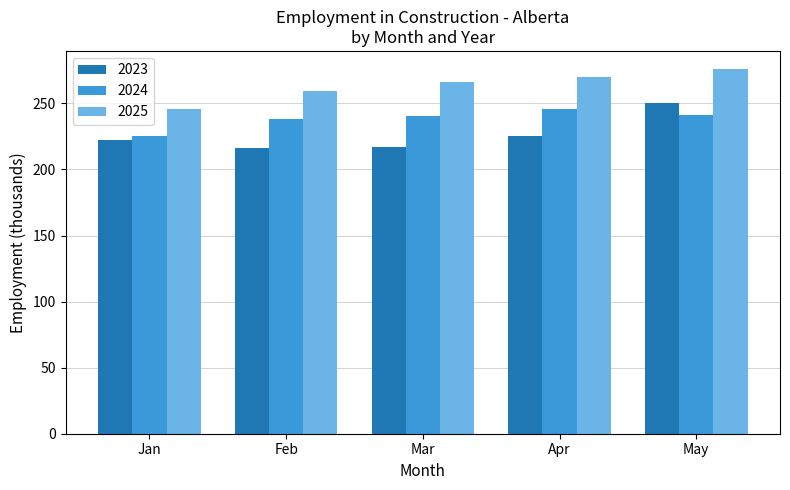

List the series in order of their overall mean, highest first.

2025, 2024, 2023